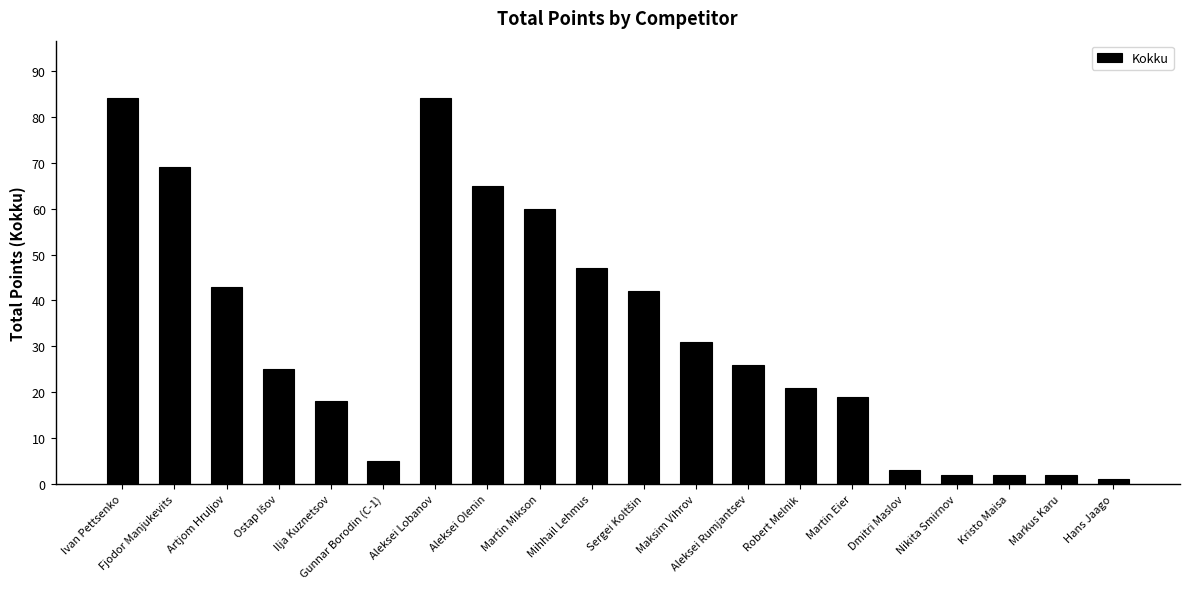

What is the label of the 12th bar from the left?

Maksim Vihrov